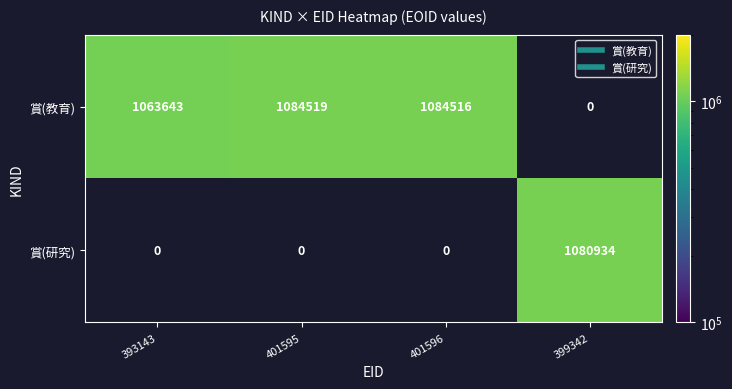

How many positive values does the 賞(教育) series have?

3